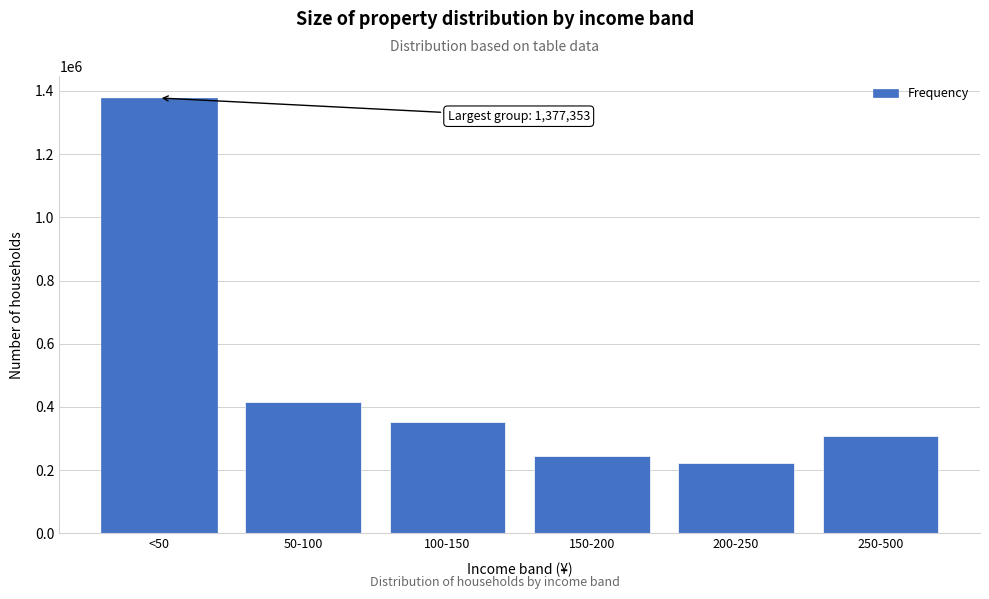

Reading right to left, list all the values displayed in this chart.

308070	223119	245237	352732	417015	1377353